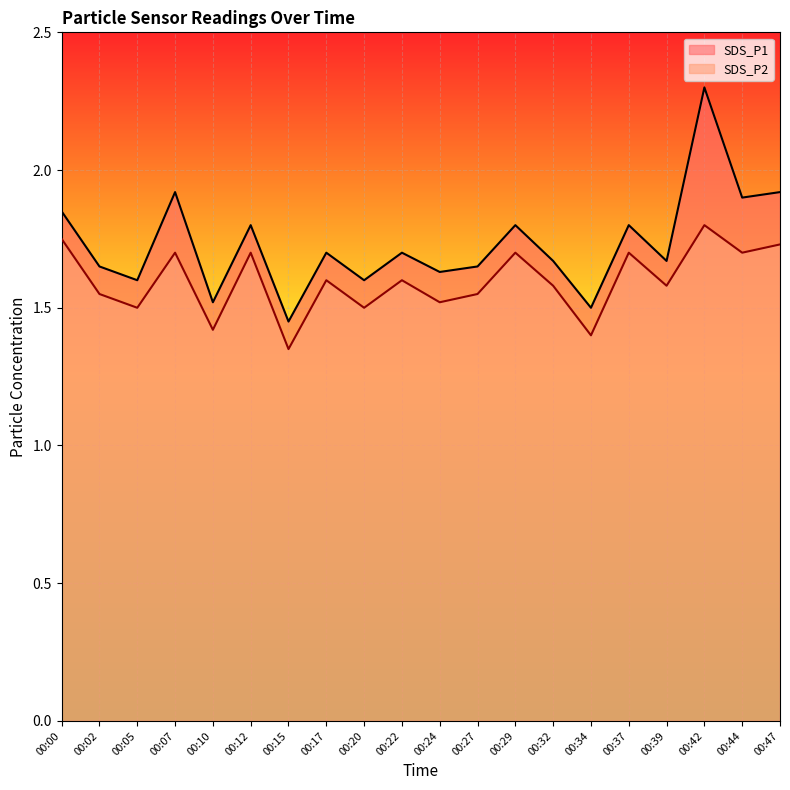

Reading left to right, extract all data points from this chart.

SDS_P1: 00:00=1.9	00:02=1.6	00:05=1.6	00:07=1.9	00:10=1.5	00:12=1.8	00:15=1.4	00:17=1.7	00:20=1.6	00:22=1.7	00:24=1.6	00:27=1.6	00:29=1.8	00:32=1.7	00:34=1.5	00:37=1.8	00:39=1.7	00:42=2.3	00:44=1.9	00:47=1.9
SDS_P2: 00:00=1.8	00:02=1.6	00:05=1.5	00:07=1.7	00:10=1.4	00:12=1.7	00:15=1.4	00:17=1.6	00:20=1.5	00:22=1.6	00:24=1.5	00:27=1.6	00:29=1.7	00:32=1.6	00:34=1.4	00:37=1.7	00:39=1.6	00:42=1.8	00:44=1.7	00:47=1.7